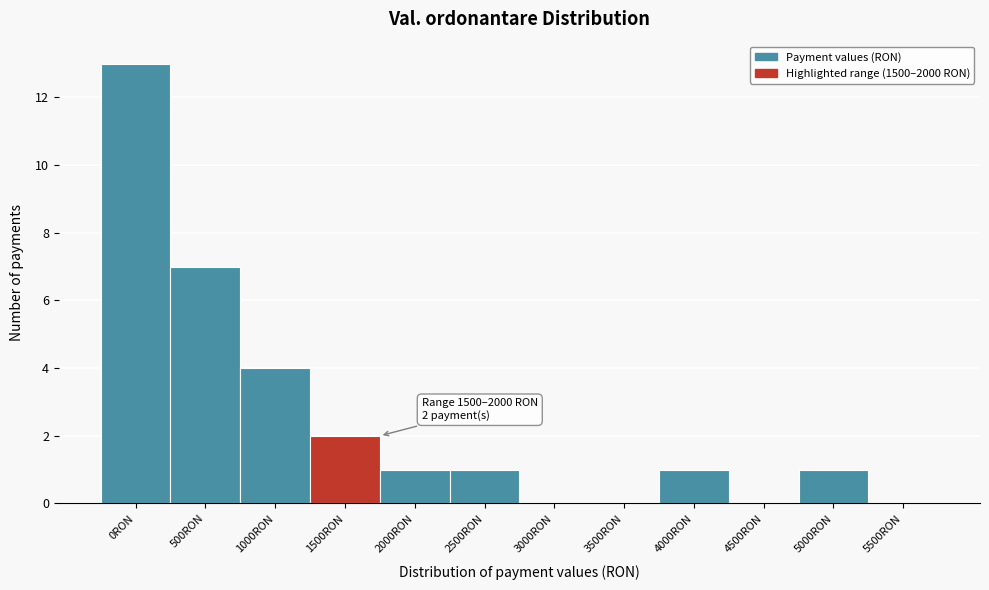

Reading left to right, transcribe all the data shown in this chart.

0RON=13	500RON=7	1000RON=4	1500RON=2	2000RON=1	2500RON=1	3000RON=0	3500RON=0	4000RON=1	4500RON=0	5000RON=1	5500RON=0